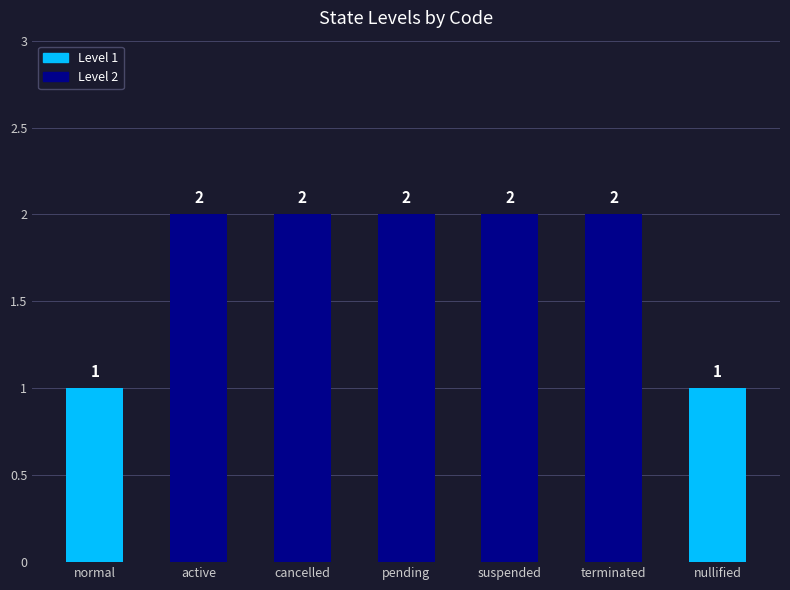

Does the chart contain stacked bars?

No